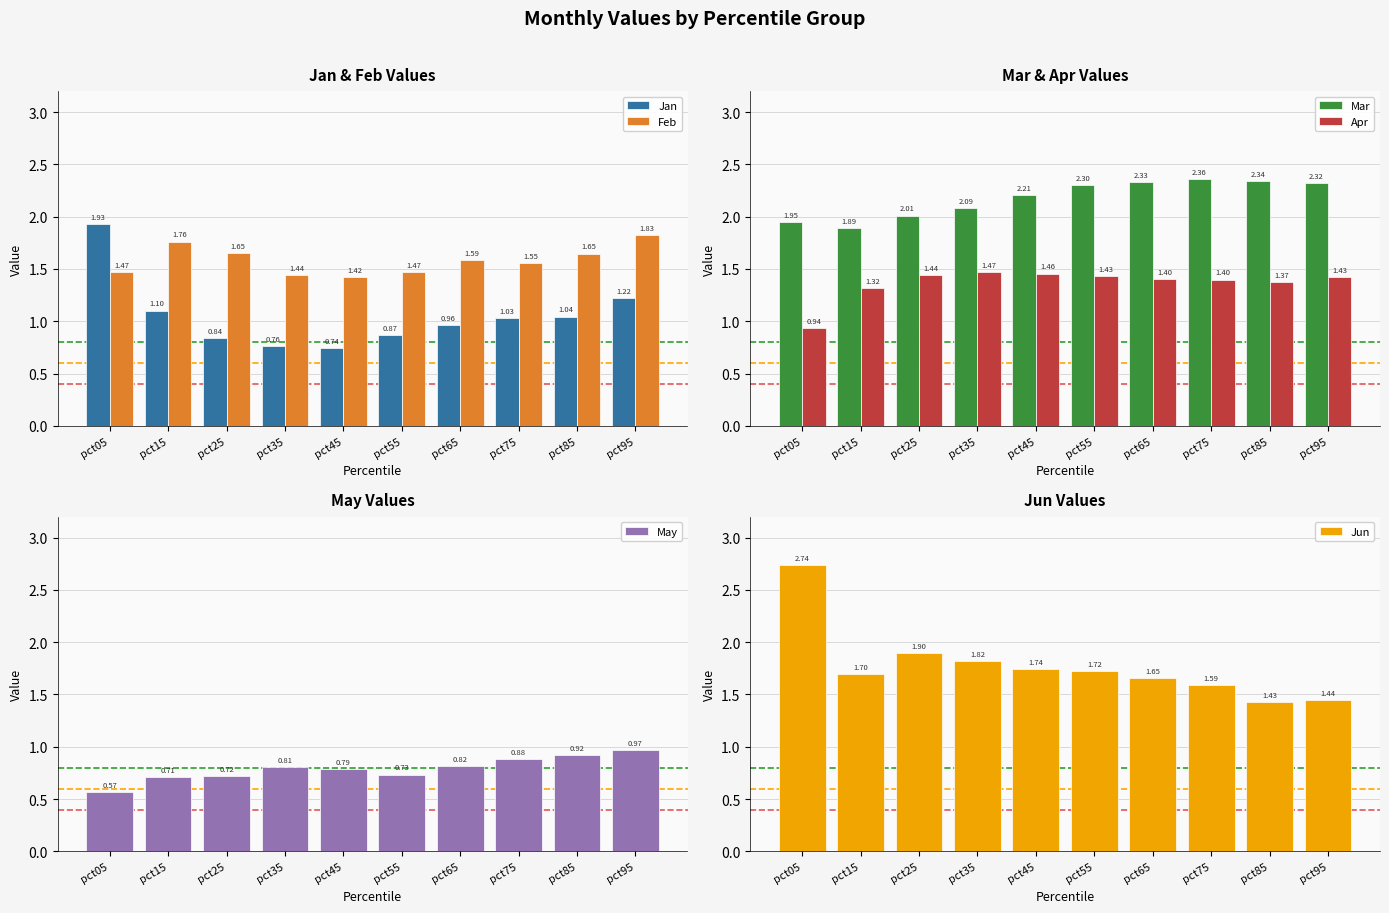

Is the value of May at pct85 greater than the value of Jun at pct45?

No